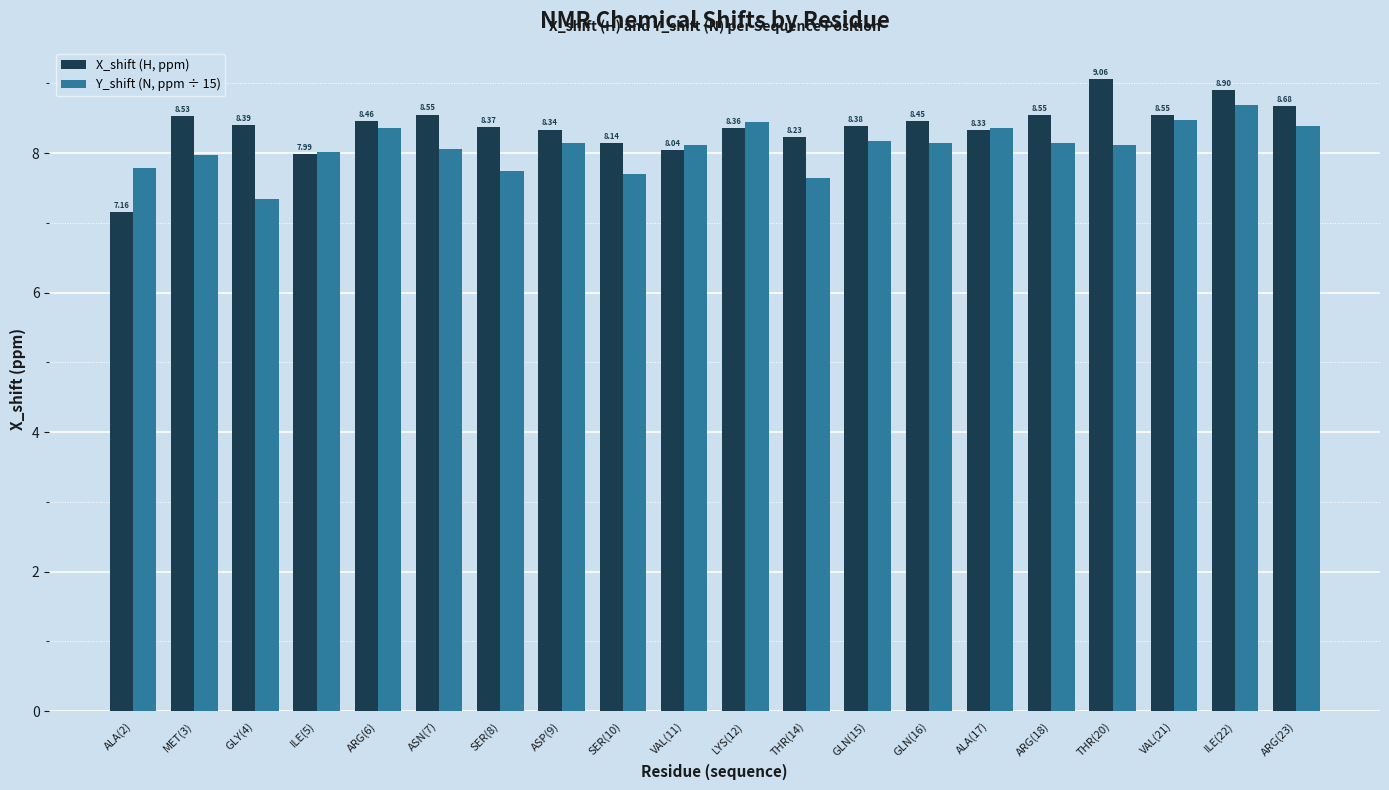

Which series has the widest spread of values?

X_shift (H, ppm)